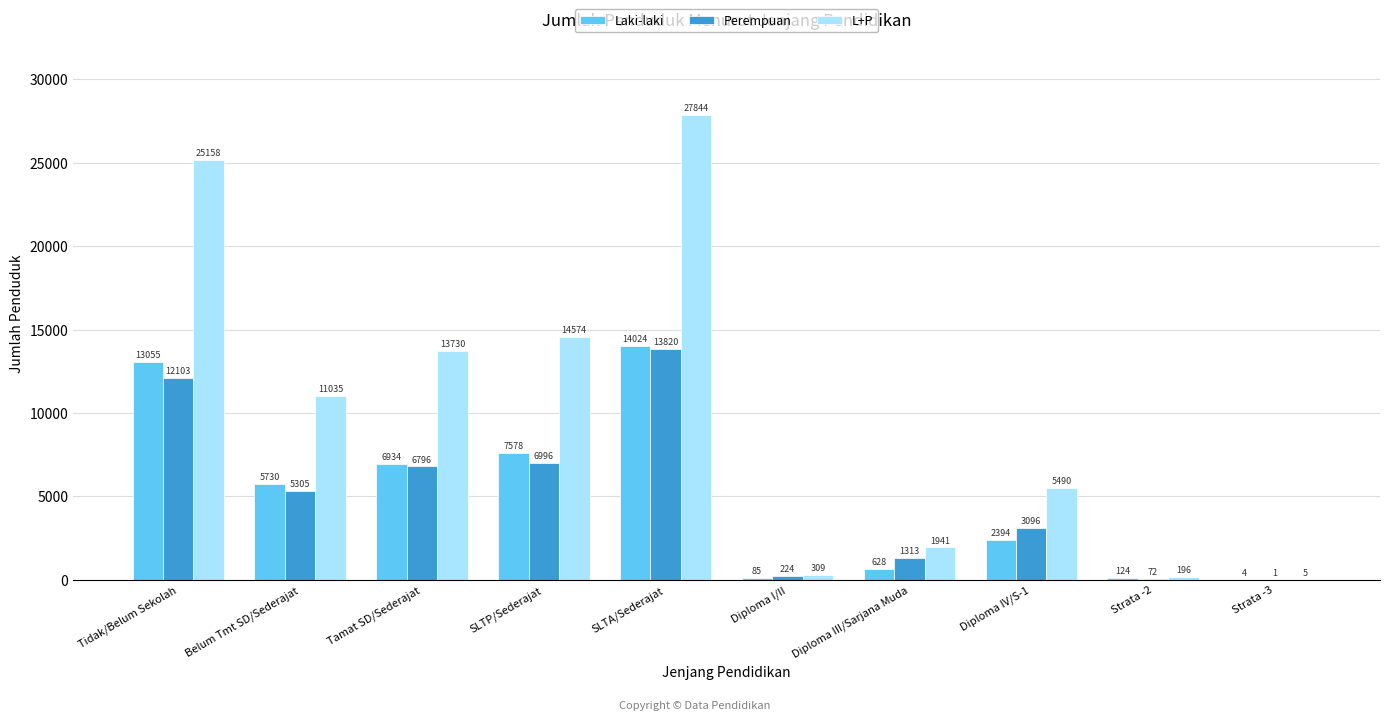

What is the sum of all Perempuan values?

49726